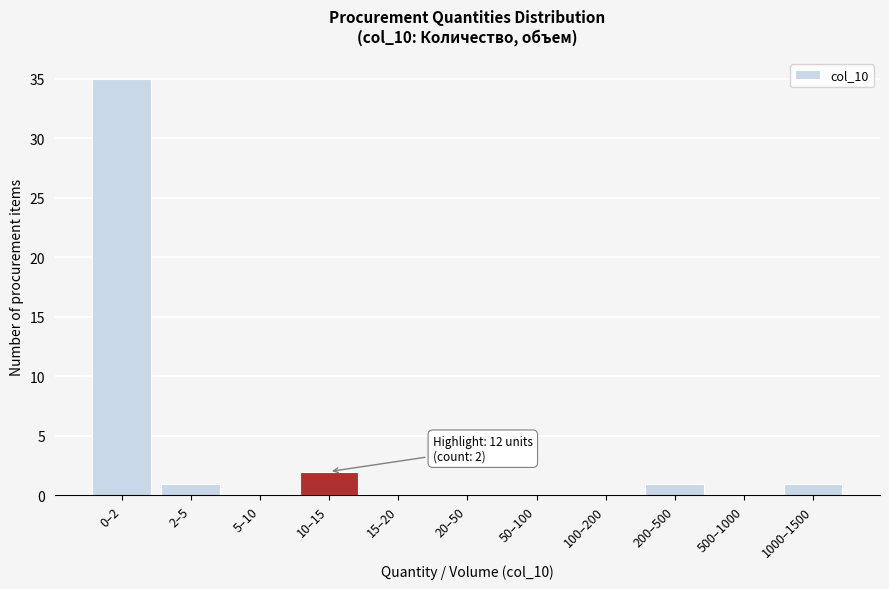

Reading right to left, extract all data points from this chart.

1000–1500=1	500–1000=0	200–500=1	100–200=0	50–100=0	20–50=0	15–20=0	10–15=2	5–10=0	2–5=1	0–2=35